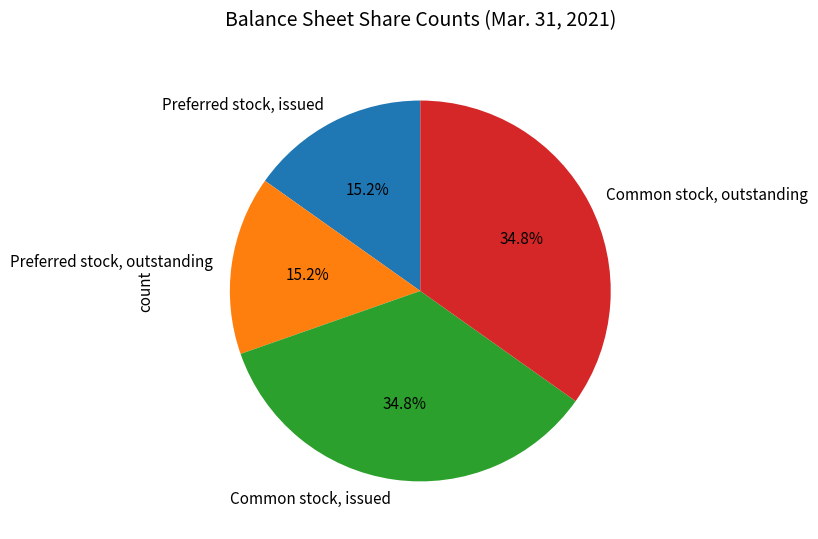

To the nearest percent, what is the difference between the Common stock, issued and Preferred stock, outstanding slice percentages?

20%